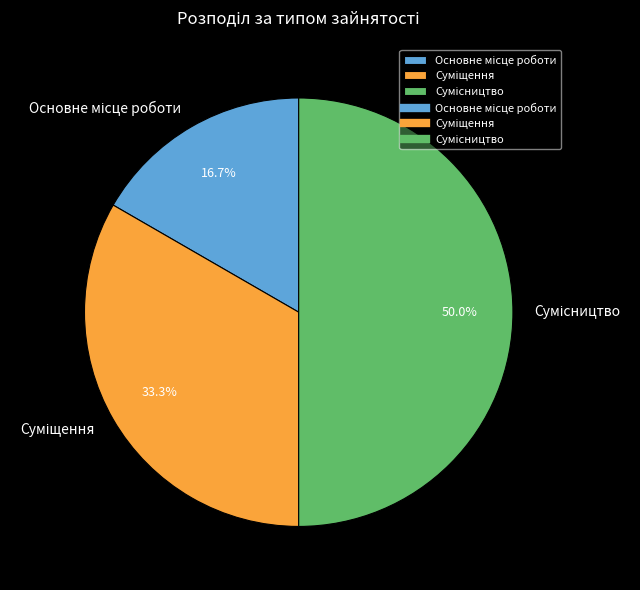

Is there any slice that represents more than half of the pie?

No